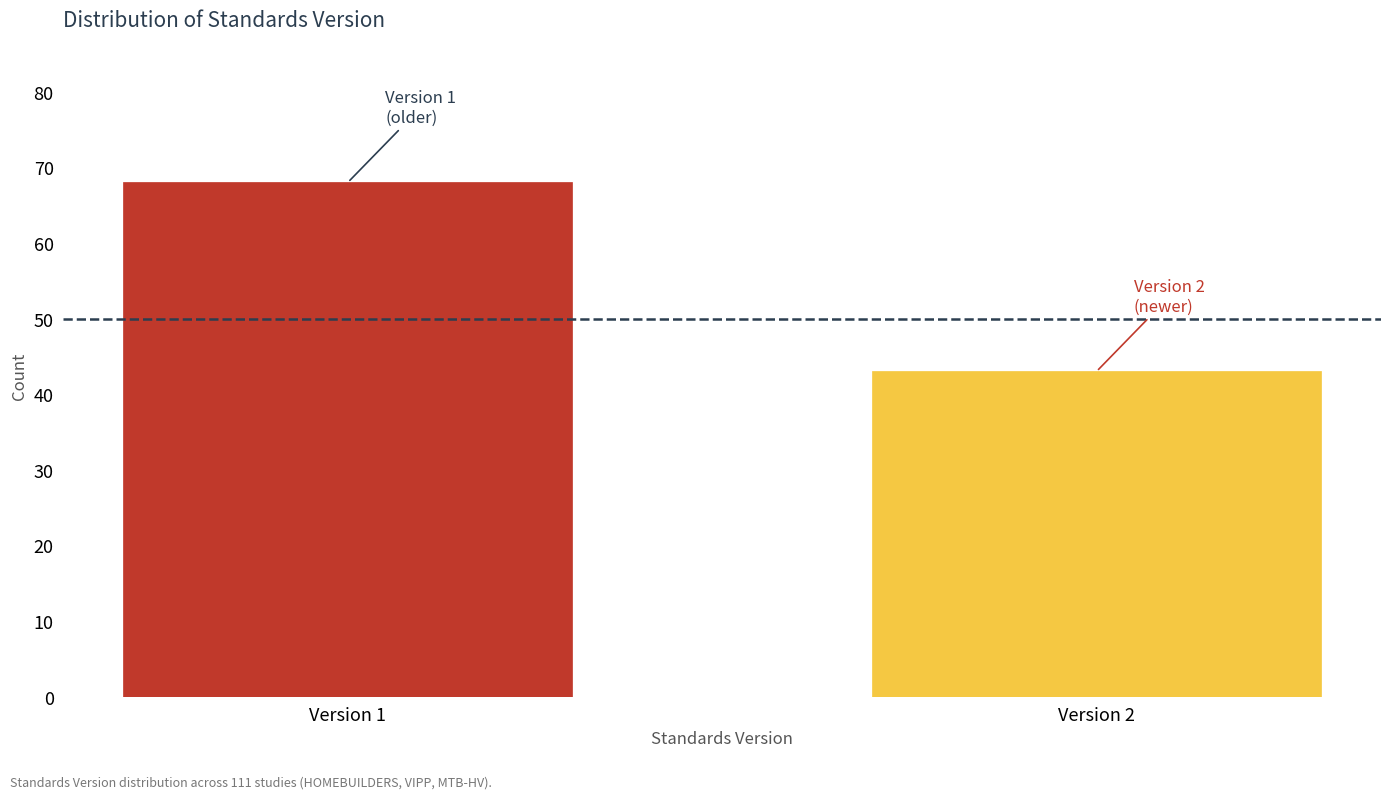

Reading right to left, list all the values displayed in this chart.

43	68